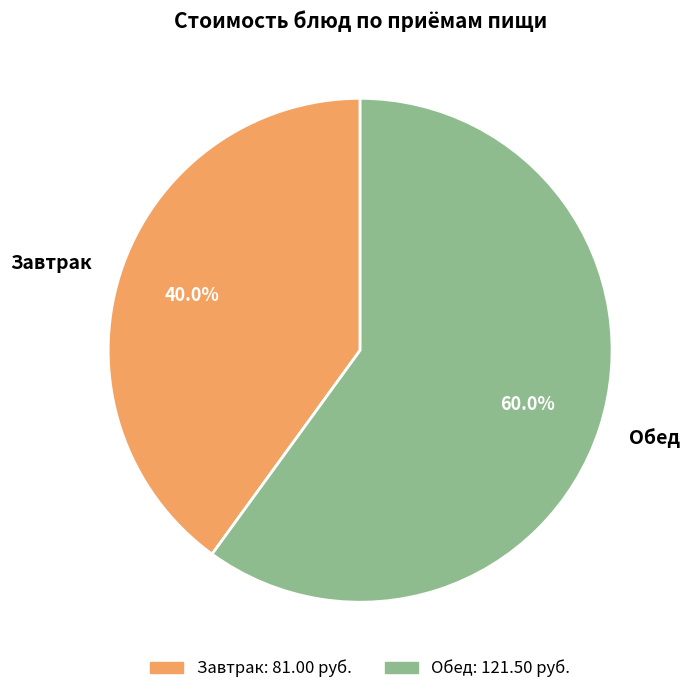

Combined, do Обед and Завтрак account for over 50%?

Yes